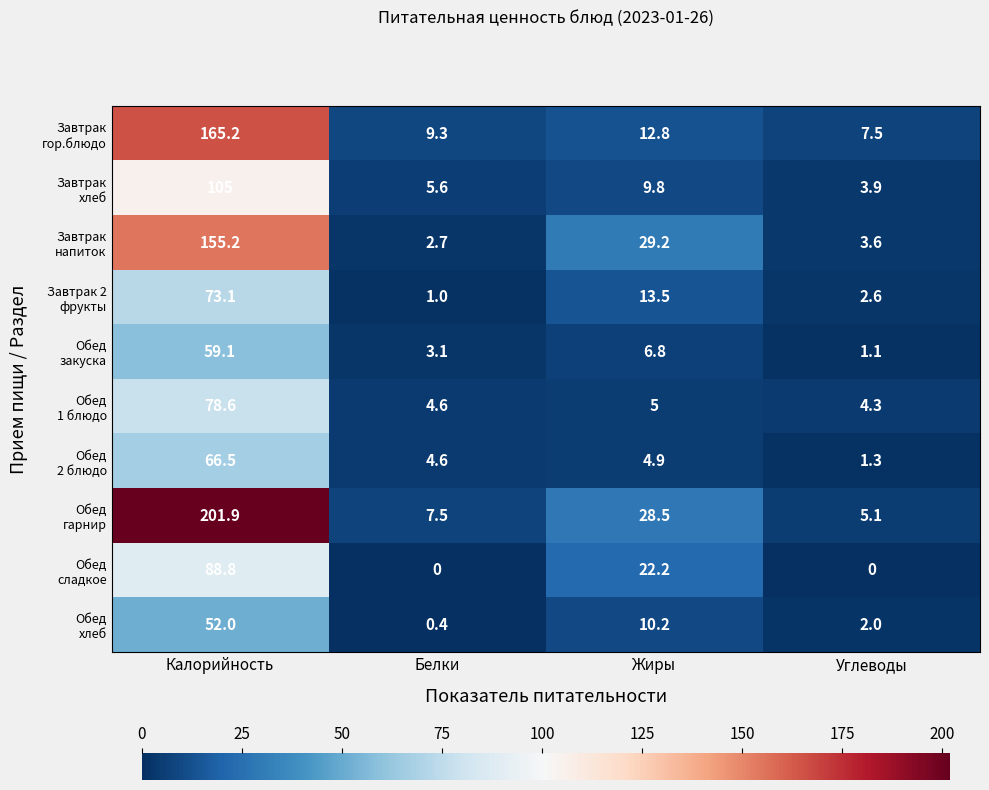

Count the number of data series in this chart.

10